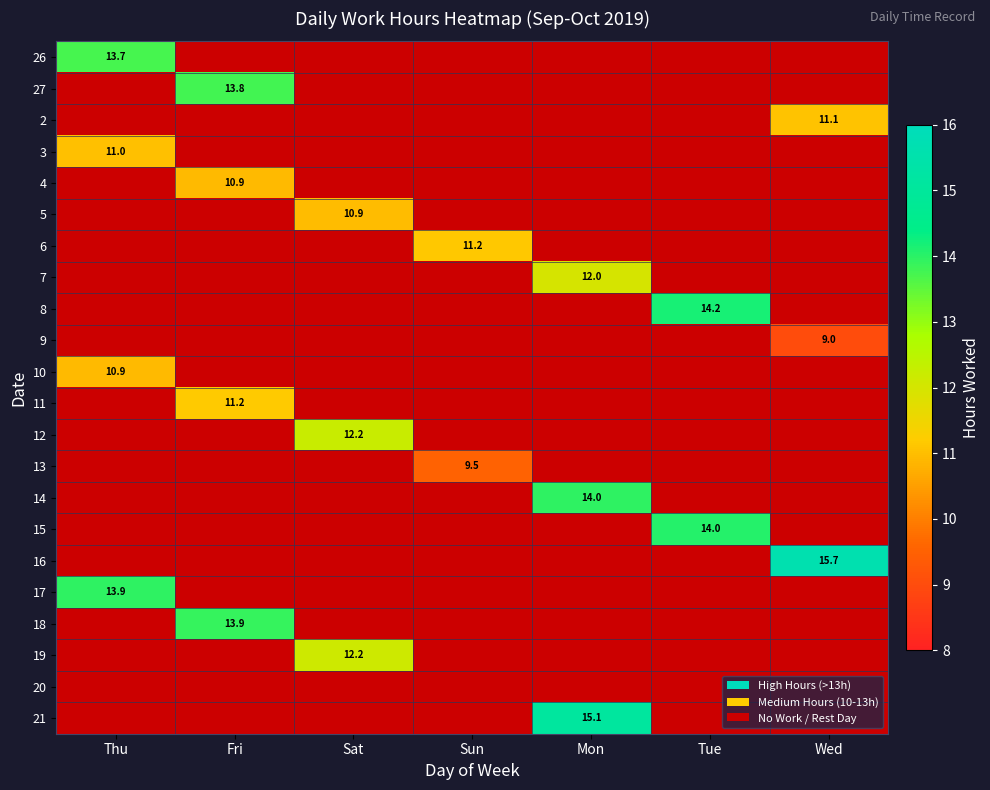

Is the value of 20 at Tue greater than the value of 6 at Sat?

No